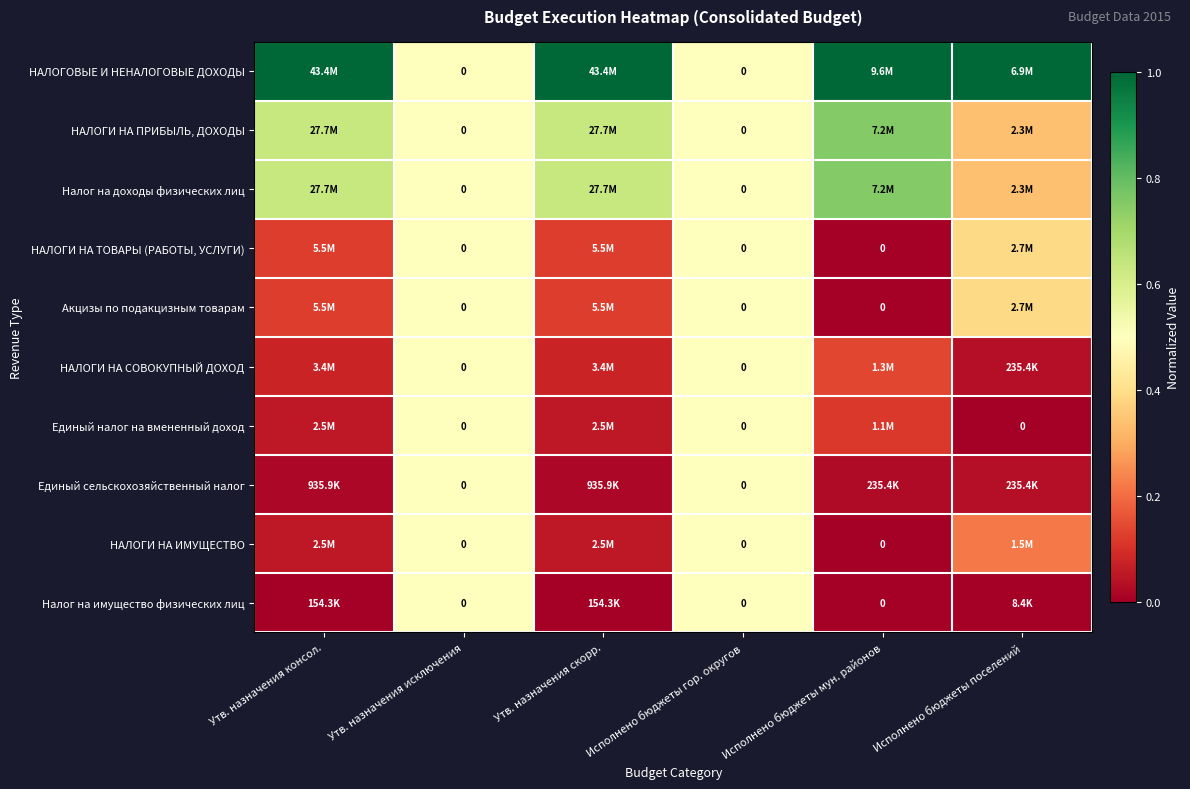

What is the difference between the second highest and second lowest values in the Налог на доходы физических лиц series?

0.1